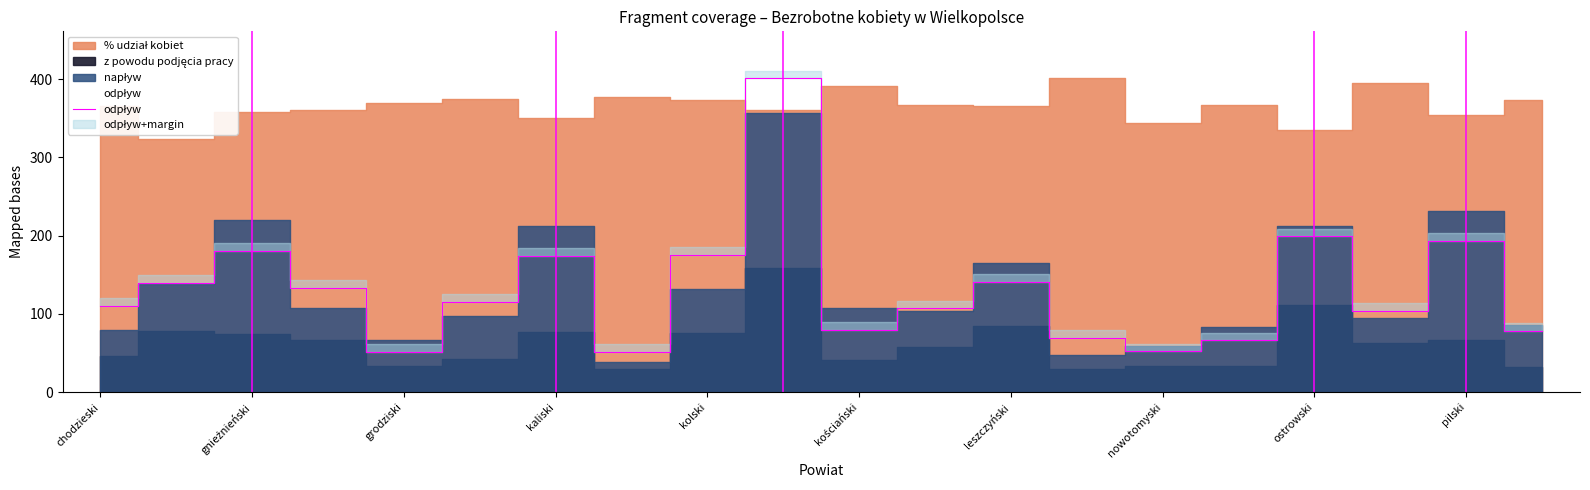

Is it true that the value at 17 is 69?

False